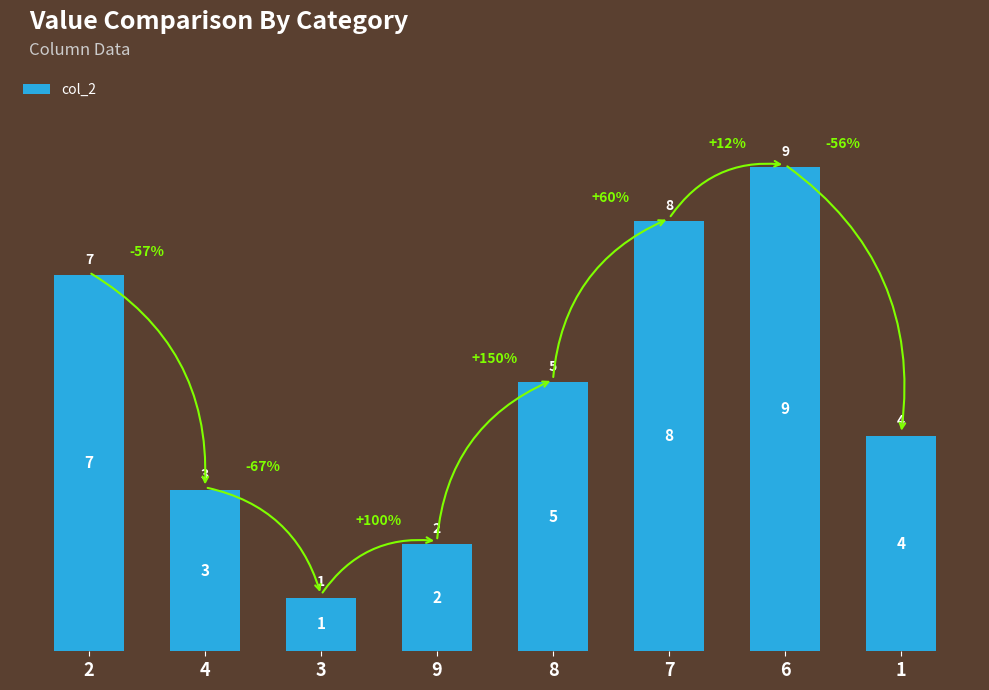

What is the difference between the maximum and minimum values?

8